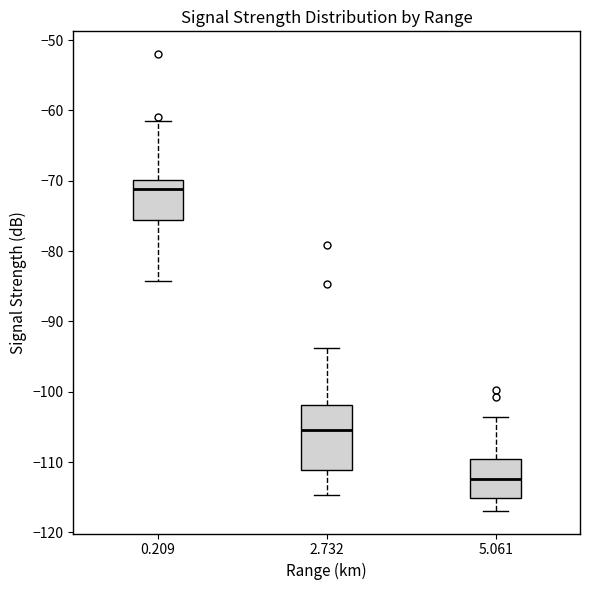

Where is the lower edge of the box at x = 5.061 on the y-axis? The values are not printed on the chart, so give them approximately, as read against the axis.

-115